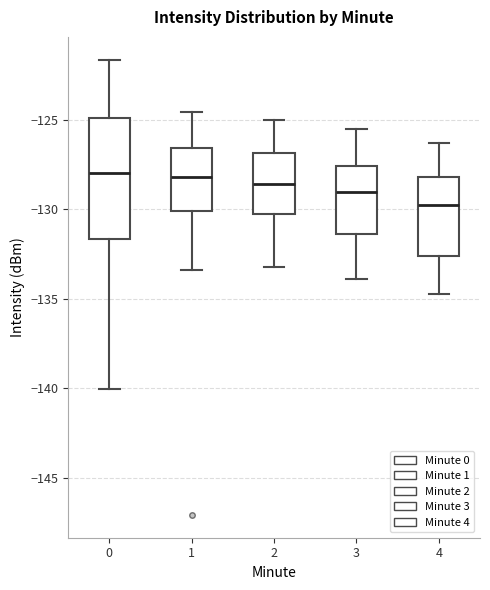

Where does the lower whisker of the box at x = 1 end on the y-axis? The values are not printed on the chart, so give them approximately, as read against the axis.

-133.5